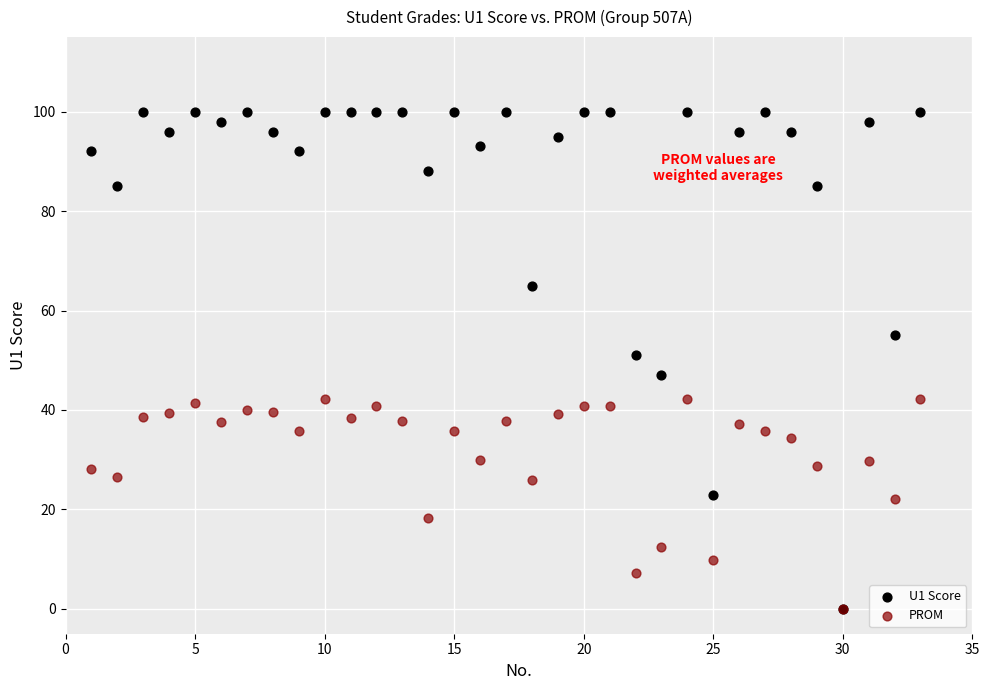

What are all the series names shown in the legend?

U1 Score, PROM